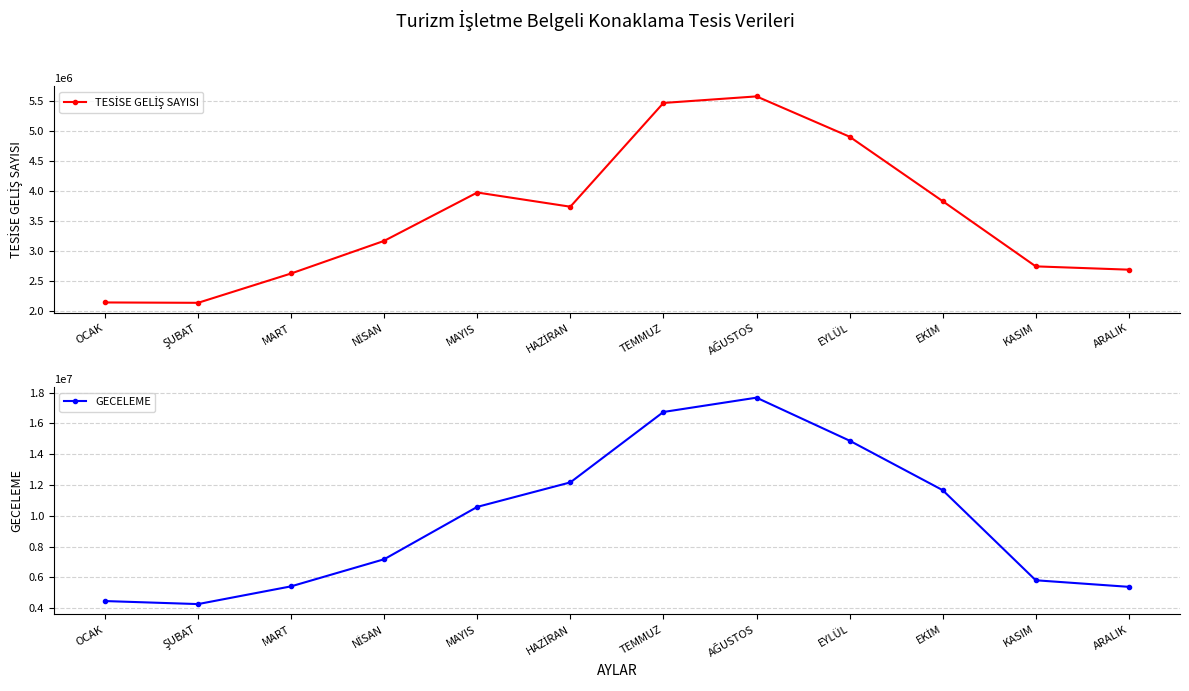

What position from the left is ARALIK?

12